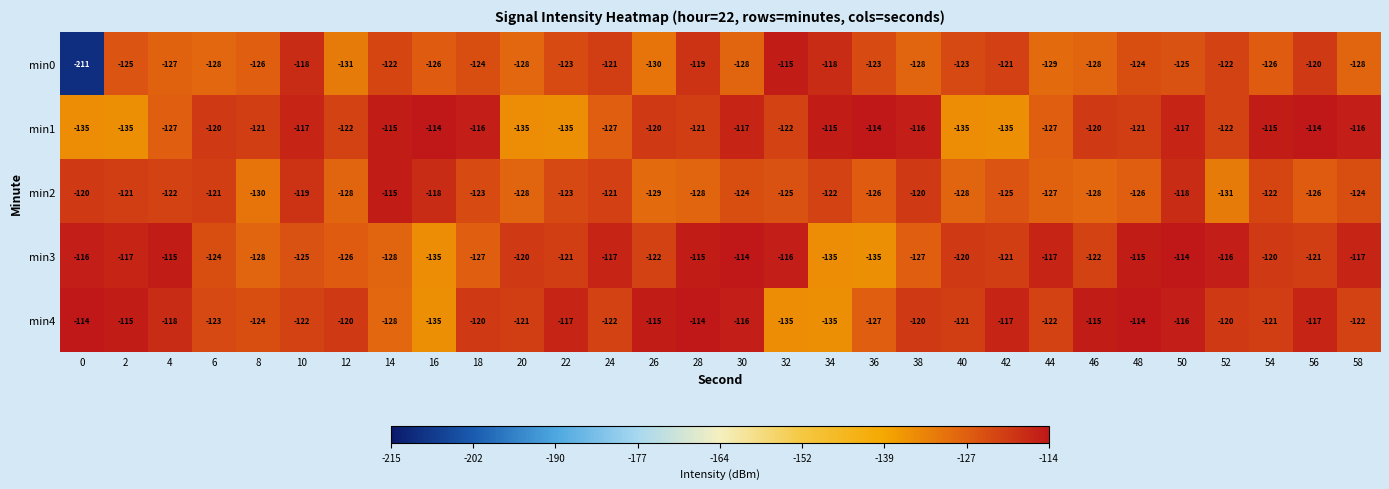

Which category has the highest value in the min0 series?

32